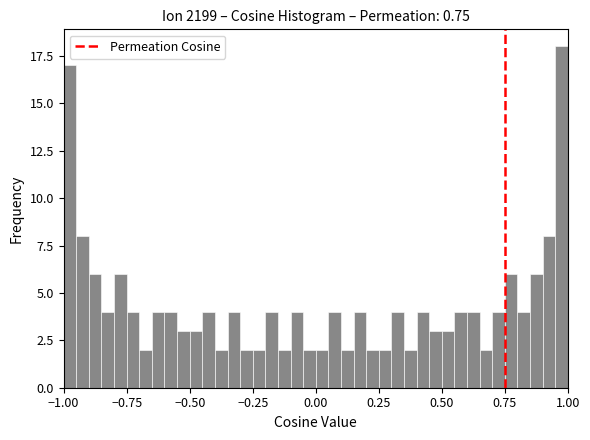

Read against the x-axis, roughly where is the centre of the tallest bar?

1.00